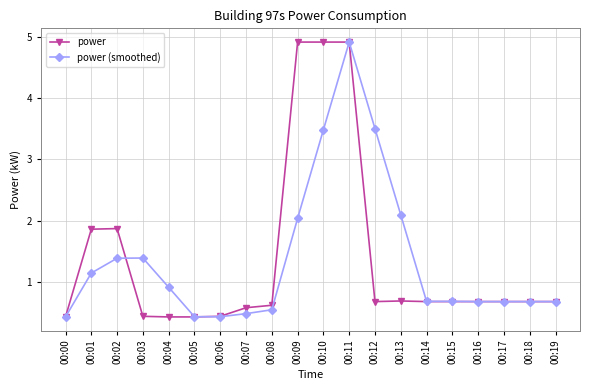

Reading left to right, transcribe all the data shown in this chart.

power: 0.4	1.9	1.9	0.4	0.4	0.4	0.4	0.6	0.6	4.9	4.9	4.9	0.7	0.7	0.7	0.7	0.7	0.7	0.7	0.7
power (smoothed): 0.4	1.1	1.4	1.4	0.9	0.4	0.4	0.5	0.5	2.0	3.5	4.9	3.5	2.1	0.7	0.7	0.7	0.7	0.7	0.7